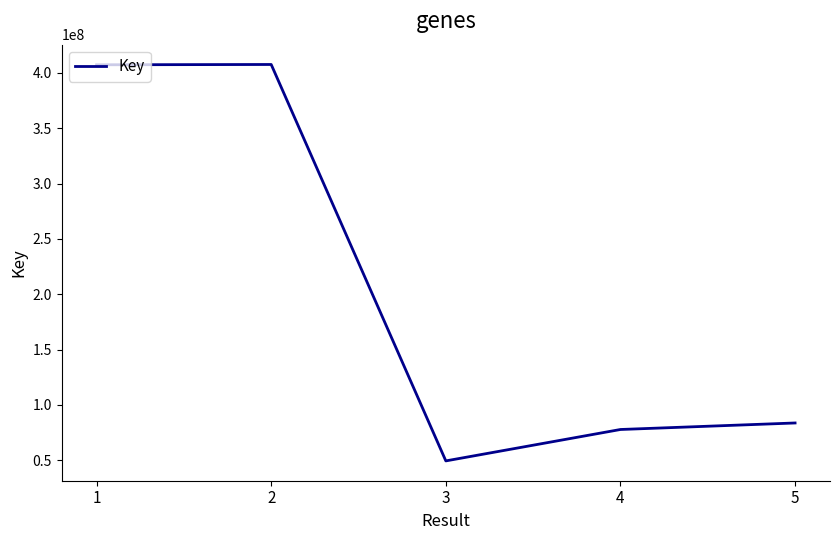

What is the difference between the maximum and second lowest values?

329805295